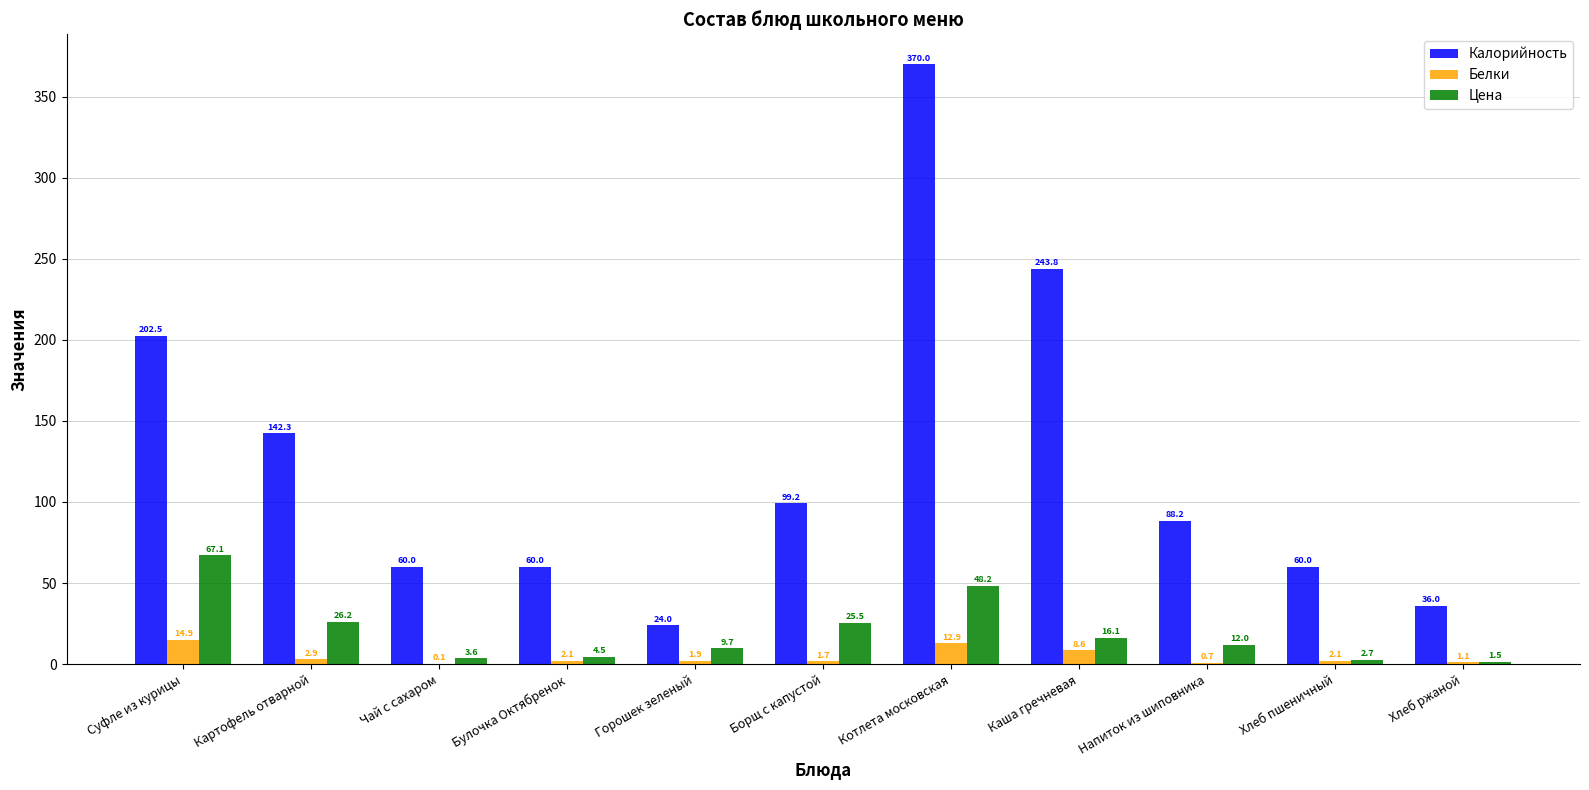

How many data points in Белки are above 2?

6